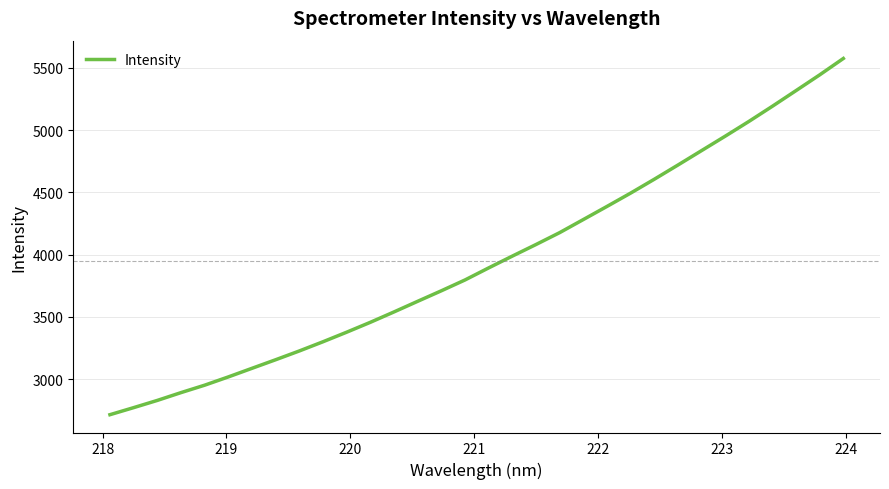

What is the difference between the maximum and minimum values?

2860.7